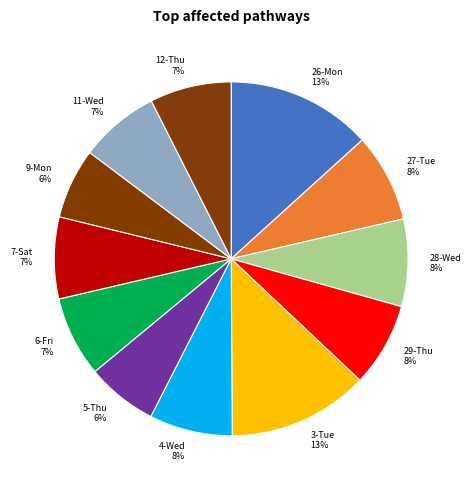

Between 3-Tue and 4-Wed, which is larger?

3-Tue